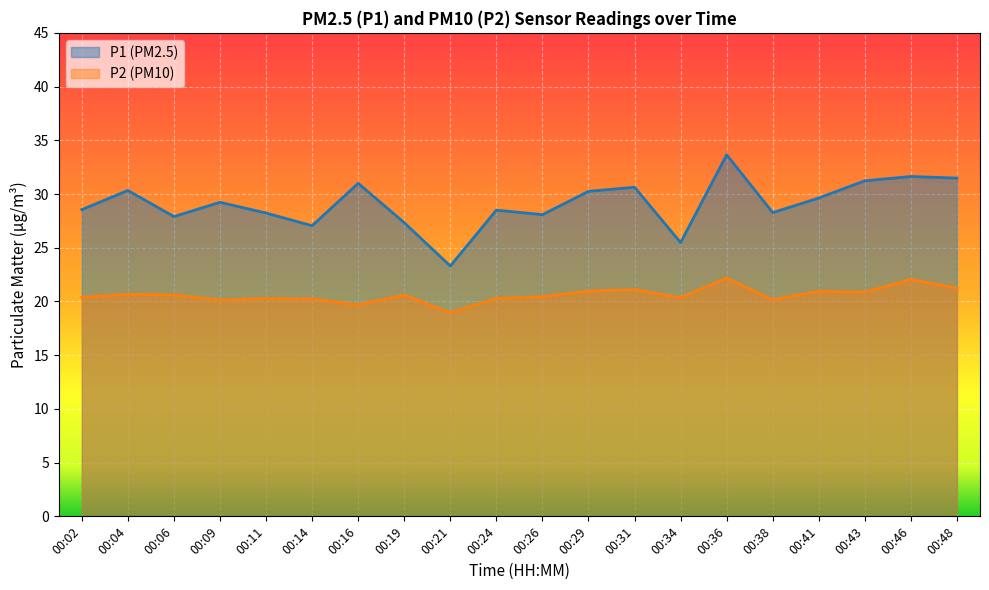

At how many categories does at least one series exceed 24?

19